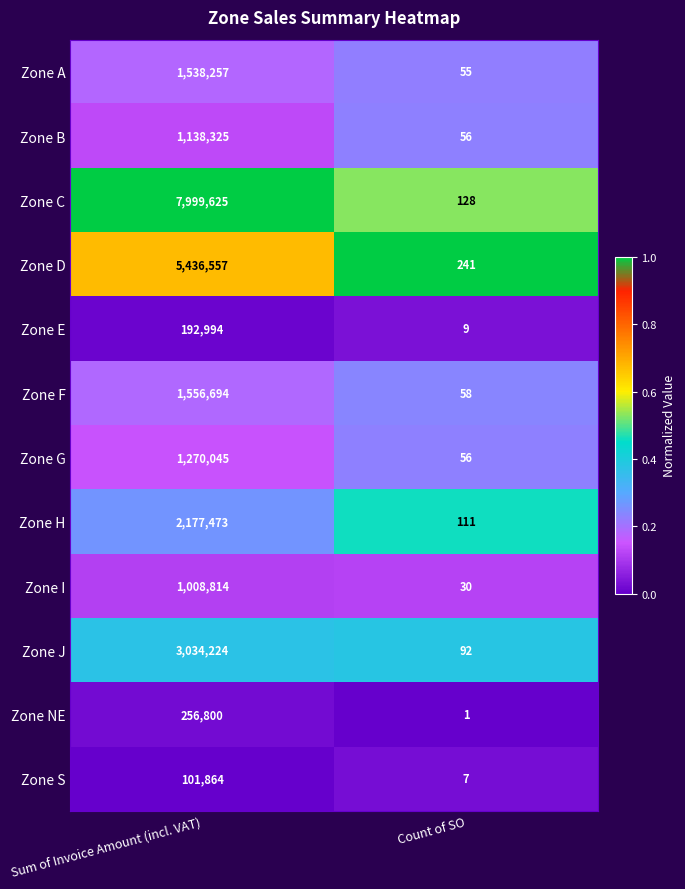

The Zone I series shows 30 at Count of SO. True or false?

True